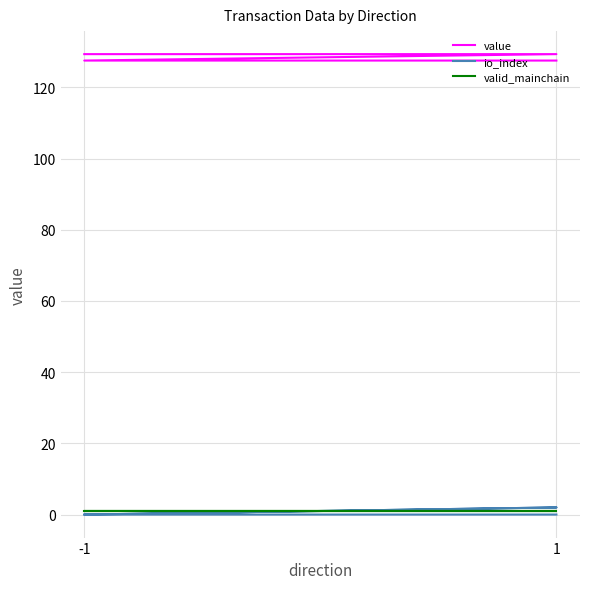

What are all the series names shown in the legend?

value, io_index, valid_mainchain